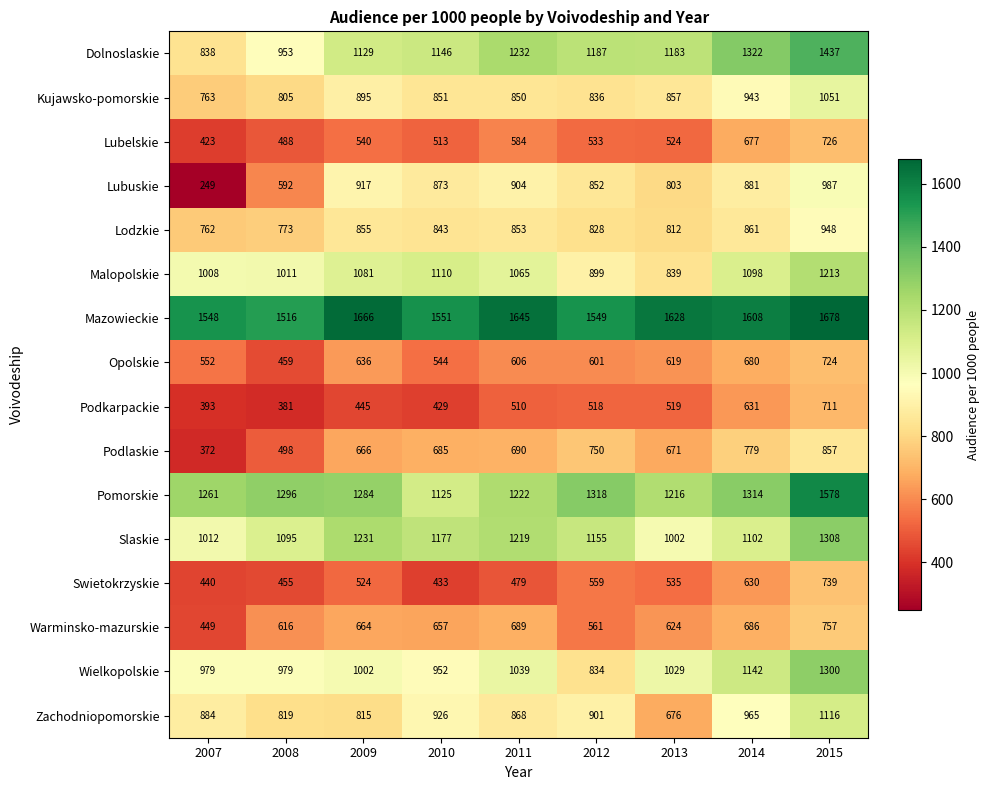

Is the value of Pomorskie at 2012 greater than the value of Lodzkie at 2013?

Yes